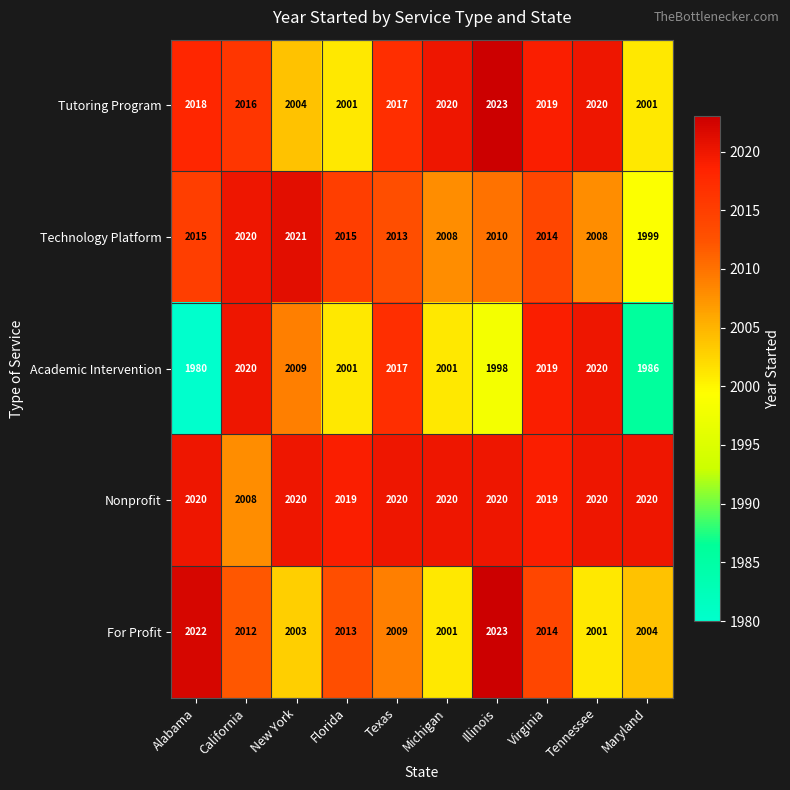

Which series has the largest total across all categories?

Nonprofit